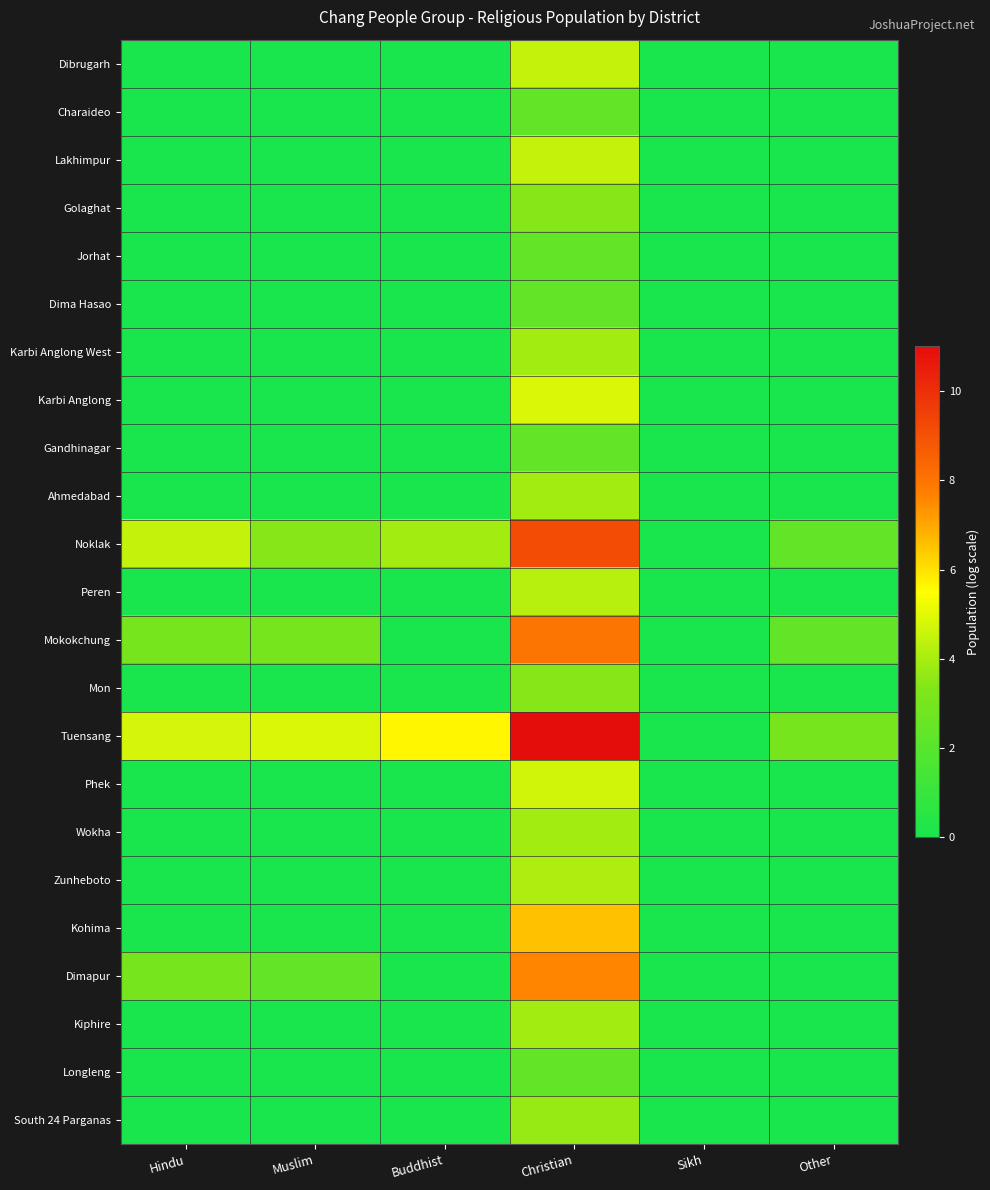

Reading left to right, transcribe all the data shown in this chart.

Dibrugarh: Hindu=0.0	Muslim=0.0	Buddhist=0.0	Christian=4.5	Sikh=0.0	Other=0.0
Charaideo: Hindu=0.0	Muslim=0.0	Buddhist=0.0	Christian=2.4	Sikh=0.0	Other=0.0
Lakhimpur: Hindu=0.0	Muslim=0.0	Buddhist=0.0	Christian=4.5	Sikh=0.0	Other=0.0
Golaghat: Hindu=0.0	Muslim=0.0	Buddhist=0.0	Christian=3.4	Sikh=0.0	Other=0.0
Jorhat: Hindu=0.0	Muslim=0.0	Buddhist=0.0	Christian=2.4	Sikh=0.0	Other=0.0
Dima Hasao: Hindu=0.0	Muslim=0.0	Buddhist=0.0	Christian=2.4	Sikh=0.0	Other=0.0
Karbi Anglong West: Hindu=0.0	Muslim=0.0	Buddhist=0.0	Christian=3.9	Sikh=0.0	Other=0.0
Karbi Anglong: Hindu=0.0	Muslim=0.0	Buddhist=0.0	Christian=4.9	Sikh=0.0	Other=0.0
Gandhinagar: Hindu=0.0	Muslim=0.0	Buddhist=0.0	Christian=2.4	Sikh=0.0	Other=0.0
Ahmedabad: Hindu=0.0	Muslim=0.0	Buddhist=0.0	Christian=3.9	Sikh=0.0	Other=0.0
Noklak: Hindu=4.5	Muslim=3.4	Buddhist=3.9	Christian=9.1	Sikh=0.0	Other=2.4
Peren: Hindu=0.0	Muslim=0.0	Buddhist=0.0	Christian=4.3	Sikh=0.0	Other=0.0
Mokokchung: Hindu=3.0	Muslim=3.0	Buddhist=0.0	Christian=8.0	Sikh=0.0	Other=2.4
Mon: Hindu=0.0	Muslim=0.0	Buddhist=0.0	Christian=3.4	Sikh=0.0	Other=0.0
Tuensang: Hindu=4.8	Muslim=4.9	Buddhist=5.6	Christian=11.0	Sikh=0.0	Other=3.0
Phek: Hindu=0.0	Muslim=0.0	Buddhist=0.0	Christian=4.7	Sikh=0.0	Other=0.0
Wokha: Hindu=0.0	Muslim=0.0	Buddhist=0.0	Christian=3.9	Sikh=0.0	Other=0.0
Zunheboto: Hindu=0.0	Muslim=0.0	Buddhist=0.0	Christian=4.1	Sikh=0.0	Other=0.0
Kohima: Hindu=0.0	Muslim=0.0	Buddhist=0.0	Christian=6.6	Sikh=0.0	Other=0.0
Dimapur: Hindu=3.0	Muslim=2.4	Buddhist=0.0	Christian=7.6	Sikh=0.0	Other=0.0
Kiphire: Hindu=0.0	Muslim=0.0	Buddhist=0.0	Christian=3.9	Sikh=0.0	Other=0.0
Longleng: Hindu=0.0	Muslim=0.0	Buddhist=0.0	Christian=2.4	Sikh=0.0	Other=0.0
South 24 Parganas: Hindu=0.0	Muslim=0.0	Buddhist=0.0	Christian=3.7	Sikh=0.0	Other=0.0